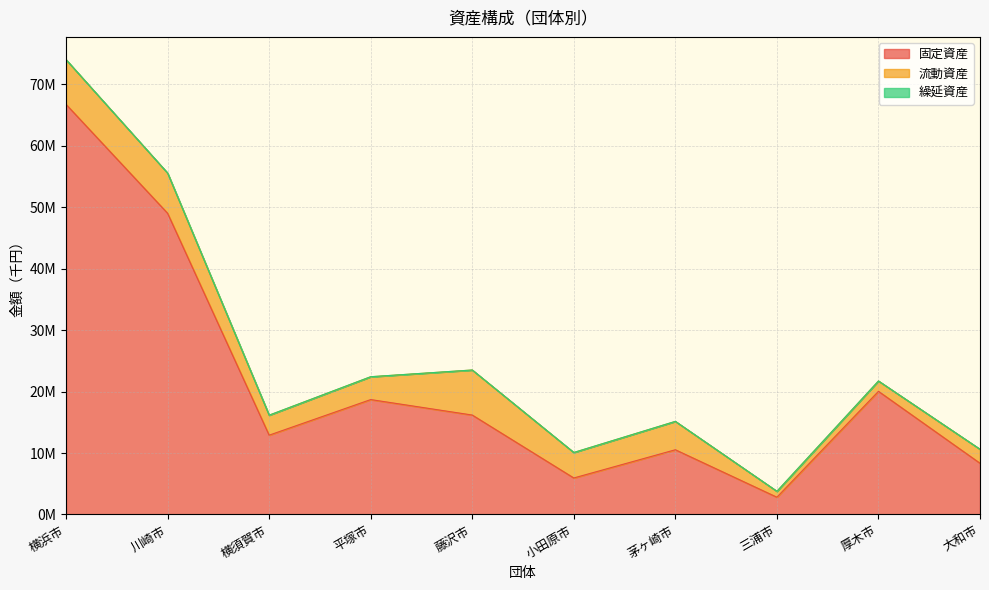

What are all the series names shown in the legend?

固定資産, 流動資産, 繰延資産